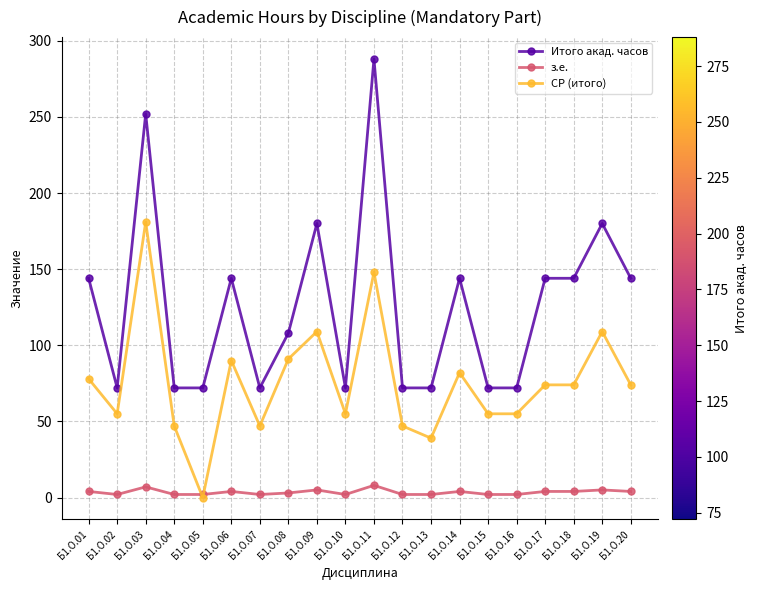

What are all the series names shown in the legend?

Итого акад. часов, з.е., СР (итого)